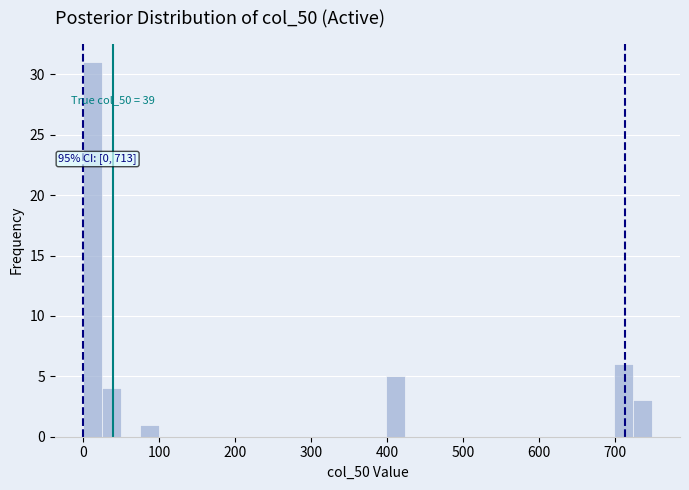

Read against the x-axis, roughly where is the centre of the tallest bar?

10